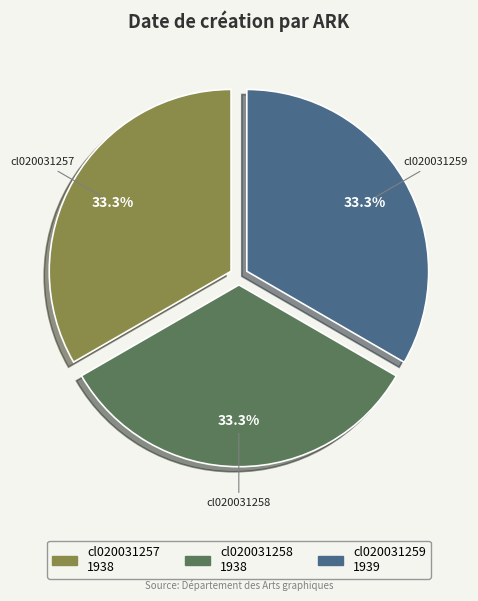

True or false: cl020031259 accounts for 27% of the total.

False